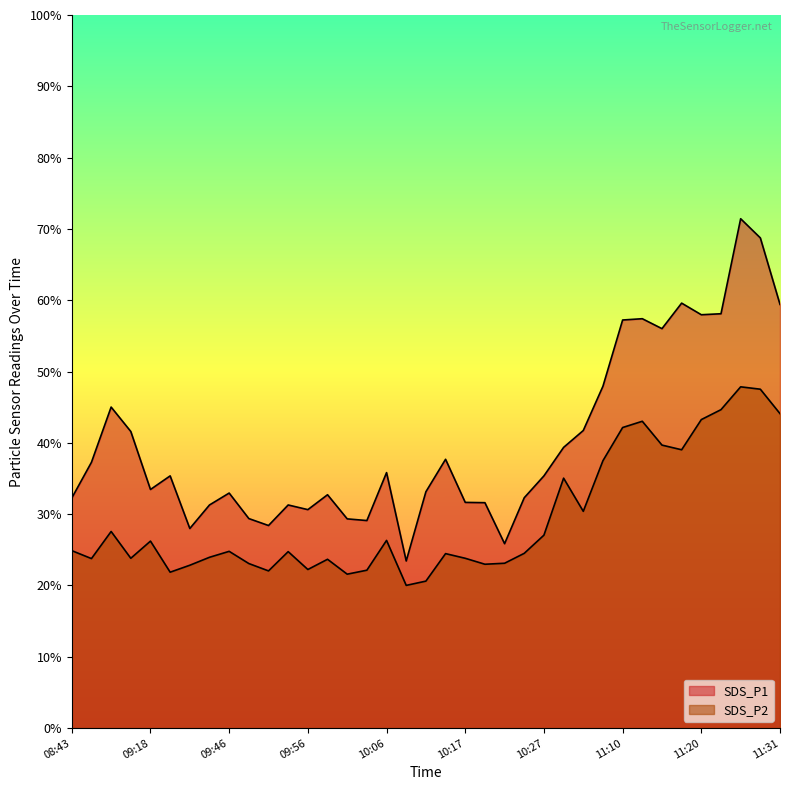

Reading left to right, extract all data points from this chart.

SDS_P1: 08:43=23.2	09:04=26.8	09:10=32.3	09:13=29.9	09:18=24.0	09:21=25.4	09:40=20.1	09:43=22.5	09:46=23.7	09:48=21.1	09:51=20.4	09:54=22.5	09:56=22.0	09:59=23.5	10:01=21.1	10:04=20.9	10:06=25.7	10:09=16.8	10:12=23.8	10:14=27.1	10:17=22.7	10:19=22.7	10:22=18.6	10:25=23.2	10:27=25.4	10:30=28.3	10:32=30.0	11:07=34.4	11:10=41.1	11:13=41.2	11:15=40.2	11:18=42.8	11:20=41.6	11:23=41.7	11:26=51.3	11:28=49.4	11:31=42.7
SDS_P2: 08:43=17.9	09:04=17.1	09:10=19.8	09:13=17.1	09:18=18.8	09:21=15.7	09:40=16.4	09:43=17.2	09:46=17.8	09:48=16.6	09:51=15.8	09:54=17.8	09:56=16.0	09:59=17.0	10:01=15.5	10:04=15.9	10:06=18.9	10:09=14.4	10:12=14.8	10:14=17.6	10:17=17.1	10:19=16.5	10:22=16.6	10:25=17.6	10:27=19.4	10:30=25.2	10:32=21.8	11:07=26.9	11:10=30.3	11:13=30.9	11:15=28.5	11:18=28.0	11:20=31.1	11:23=32.1	11:26=34.4	11:28=34.1	11:31=31.7